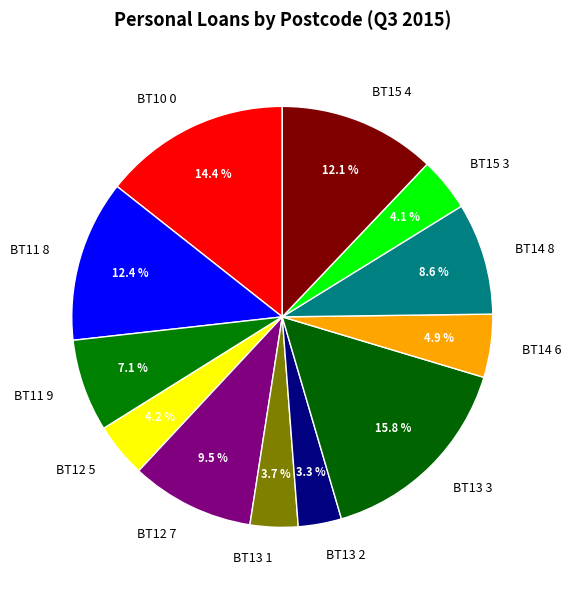

What percentage is the BT15 3 slice, to the nearest percent?

4%